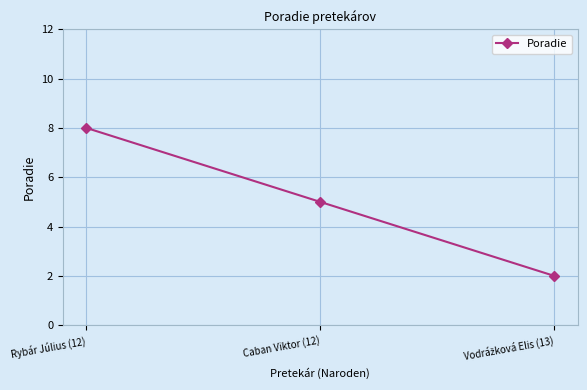

Where is the data nearest to the value 5?

Caban Viktor (12)